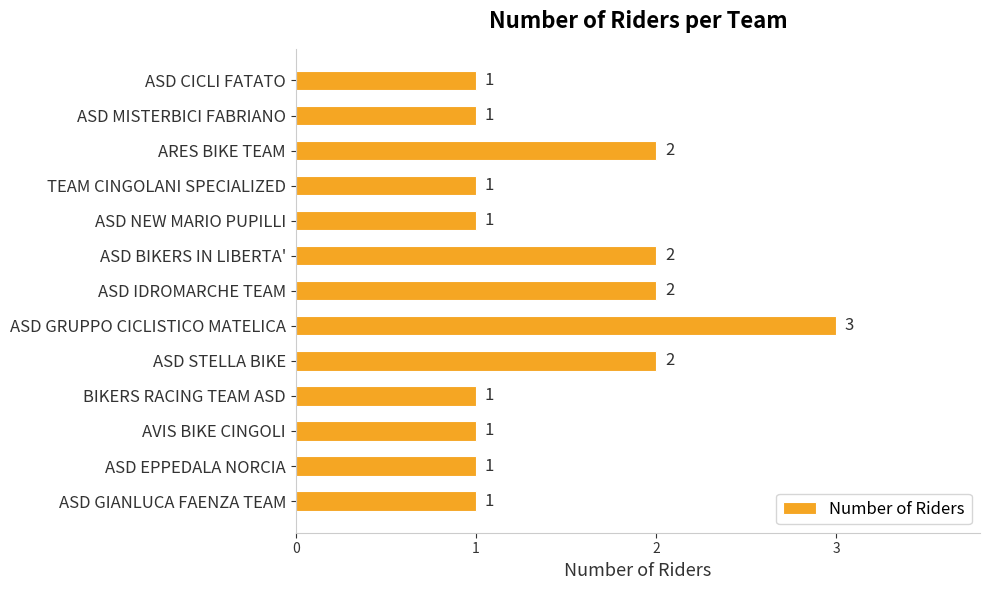

What is the smallest value displayed?

1